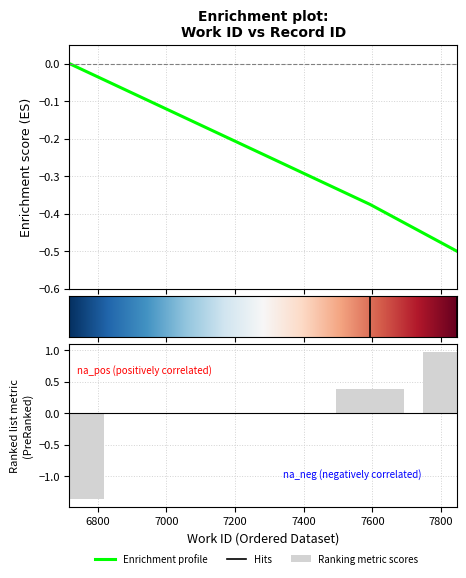

Is it true that the value at 7846 is -0.9?

False